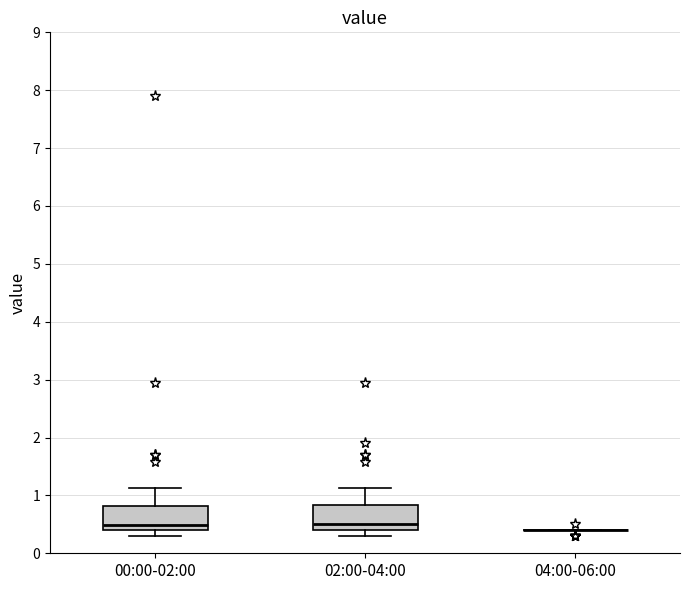

Reading left to right, transcribe this box plot: for each box, give where its median line is, the range the box spans, and where its two whiskers end, as read against the y-axis. The values are not printed on the chart, so give them approximately, as read against the axis.

00:00-02:00: median 0.5, box 0.4 to 0.8, whiskers 0.3 to 1.1
02:00-04:00: median 0.5, box 0.4 to 0.8, whiskers 0.3 to 1.1
04:00-06:00: box collapsed to a line at 0.4, whiskers 0.4 to 0.4